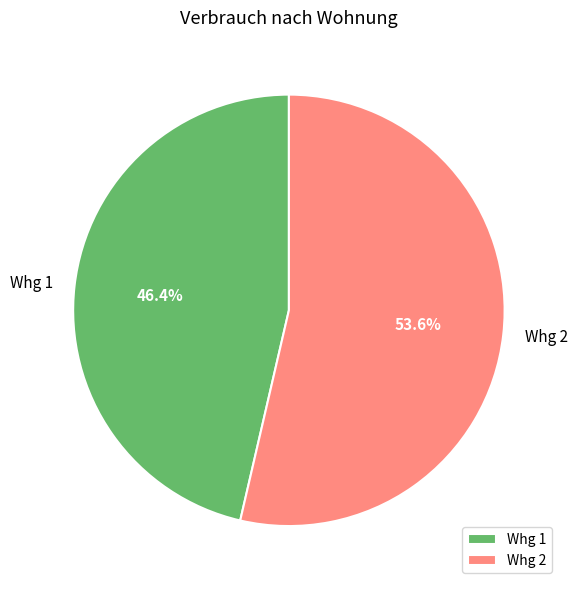

Rank the categories by value from lowest to highest.

Whg 1, Whg 2